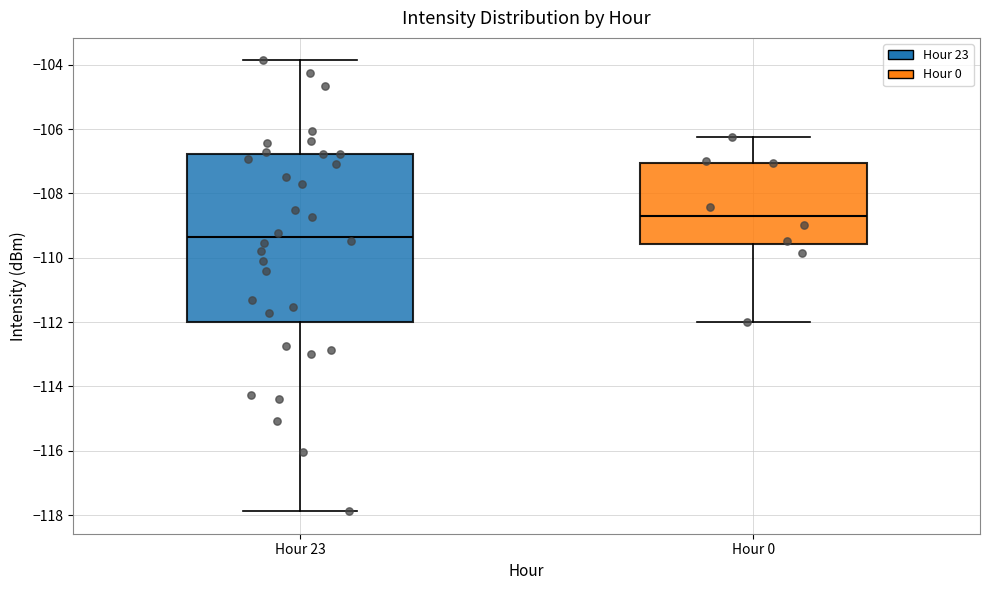

Which box's median line is the lowest?

Hour 23